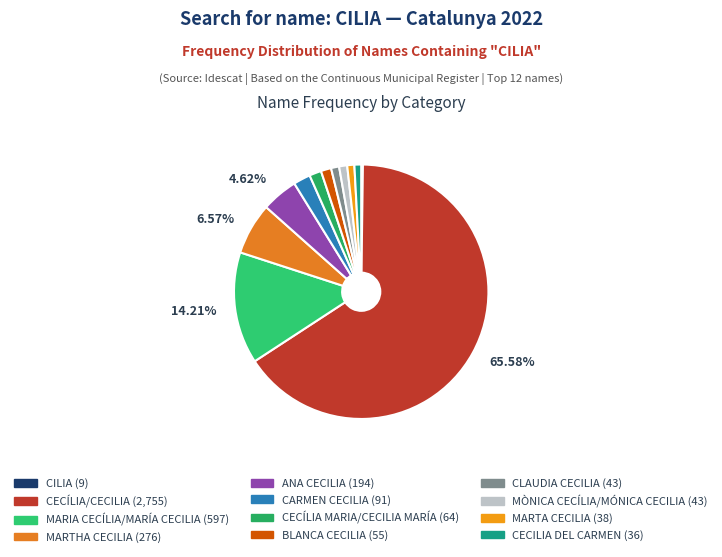

To the nearest percent, what portion does CECILIA DEL CARMEN represent?

1%